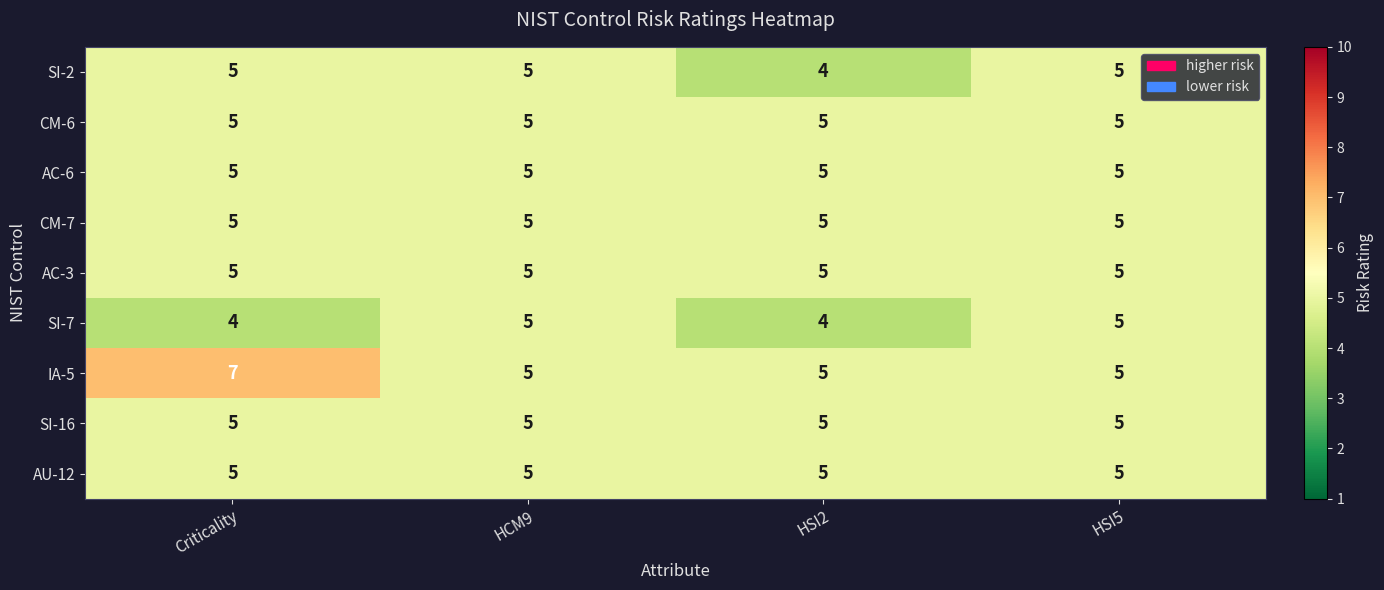

What is the minimum value shown in the chart?

4